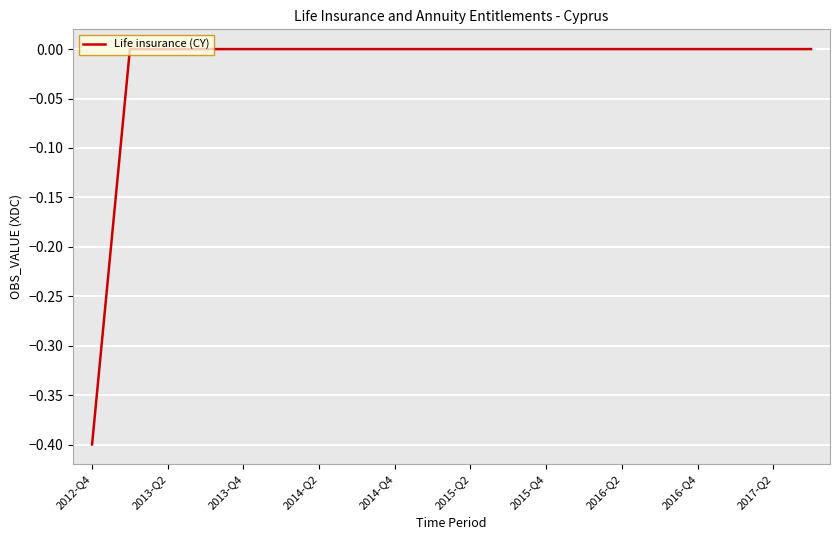

How many values are between 0 and 1?

19